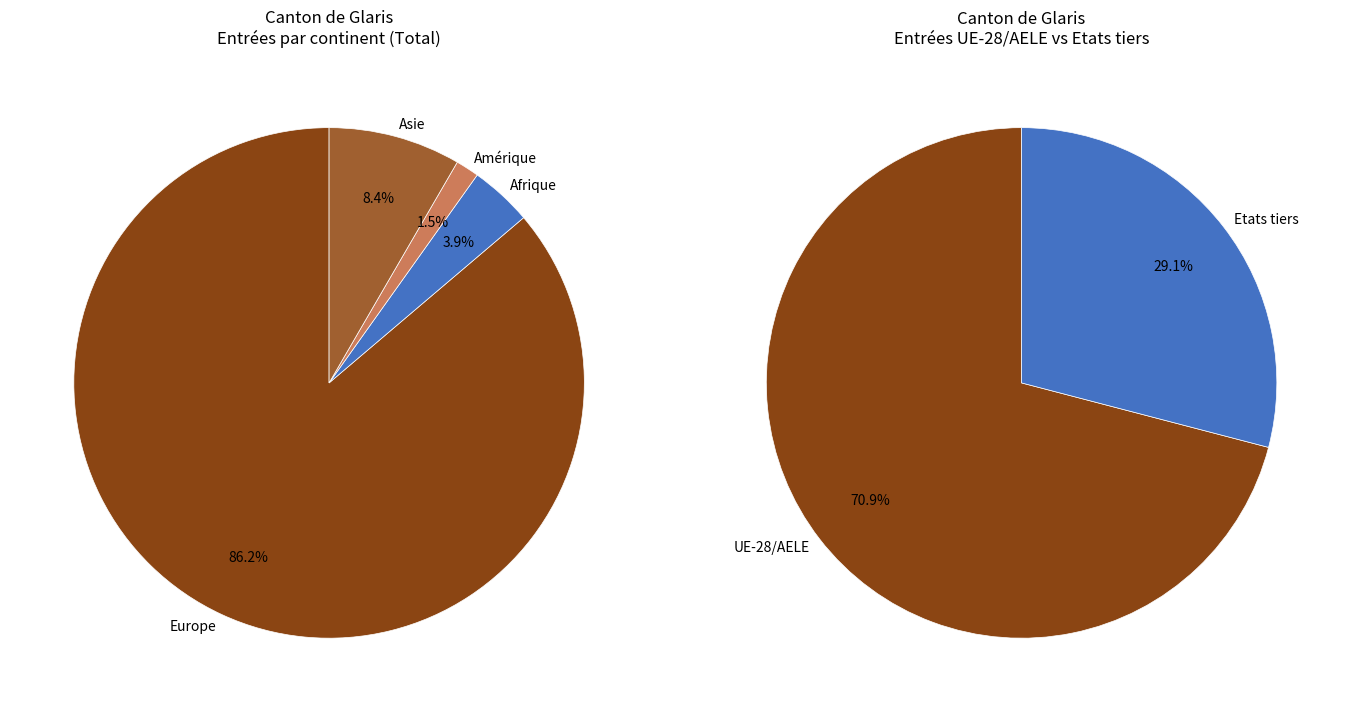

Which has a higher value, Europe or Amérique?

Europe